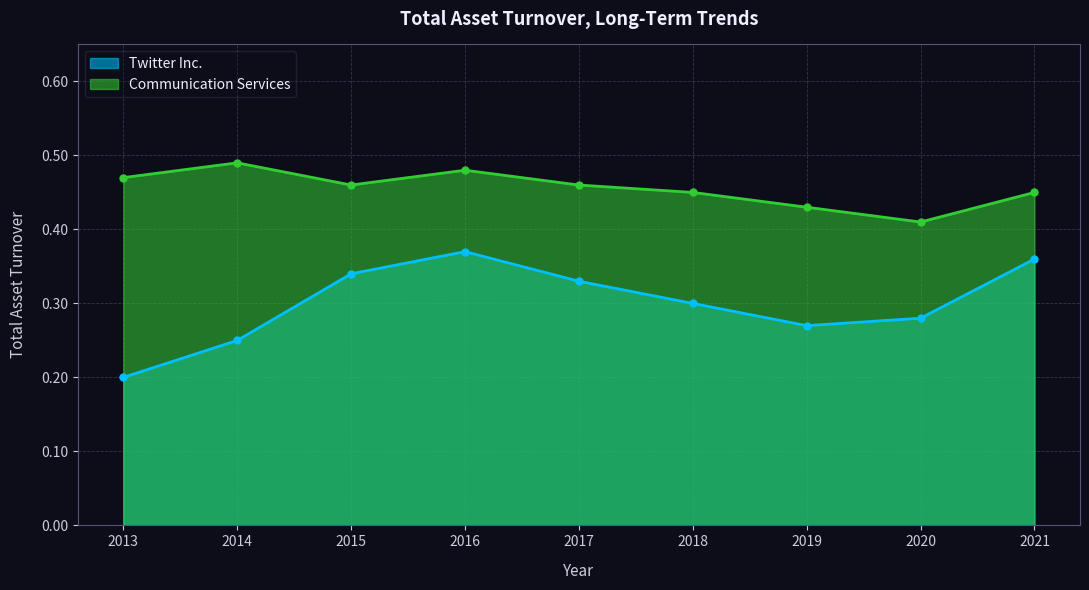

Reading left to right, extract all data points from this chart.

Twitter Inc.: 0.2	0.2	0.3	0.4	0.3	0.3	0.3	0.3	0.4
Communication Services: 0.5	0.5	0.5	0.5	0.5	0.5	0.4	0.4	0.5